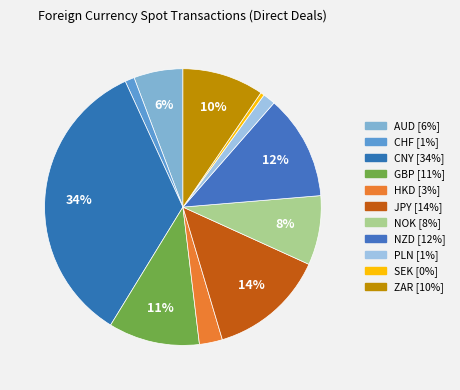

How many segments does this pie chart have?

11